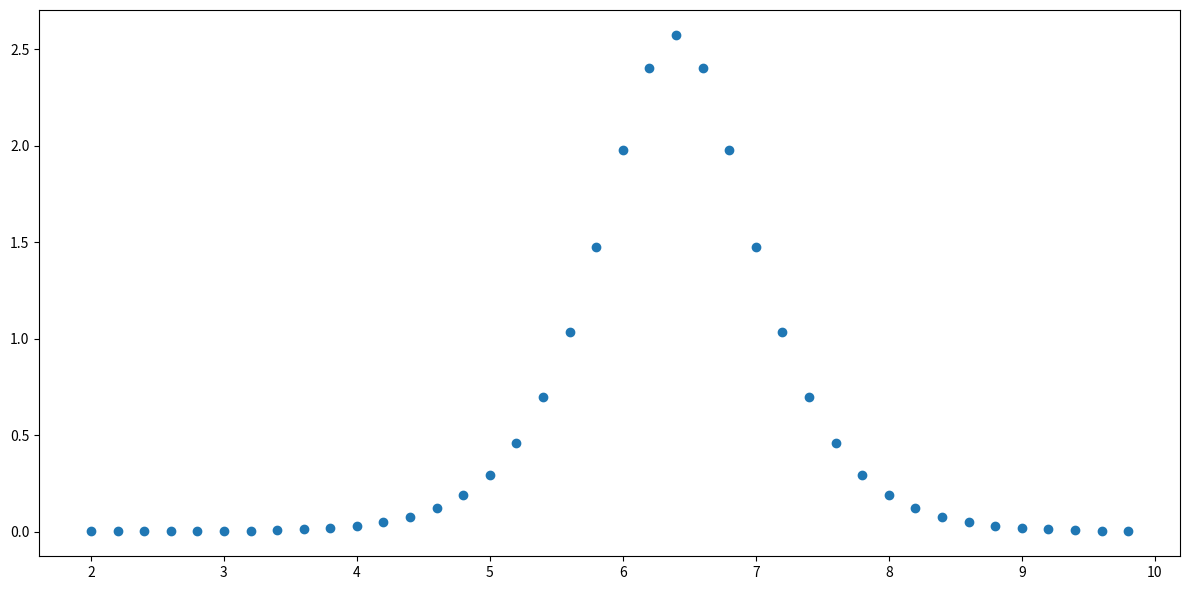

What is the range of X values (max minus min)?

7.8